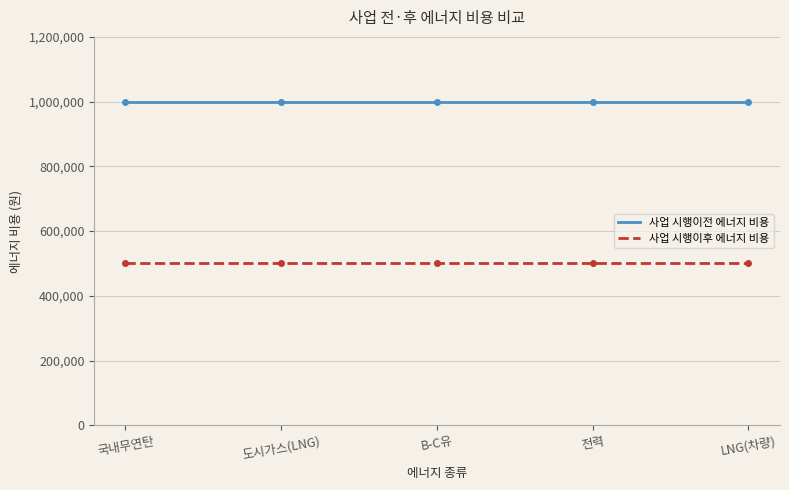

True or false: 사업 시행이전 에너지 비용 and 사업 시행이후 에너지 비용 cross at least once.

False